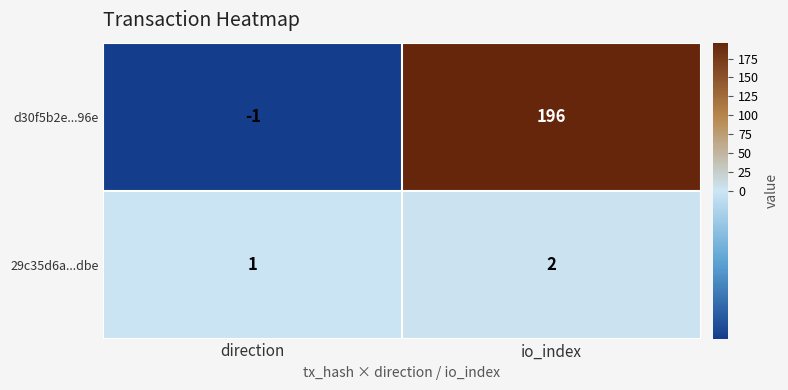

What is the highest value of the d30f5b2e...96e series?

196